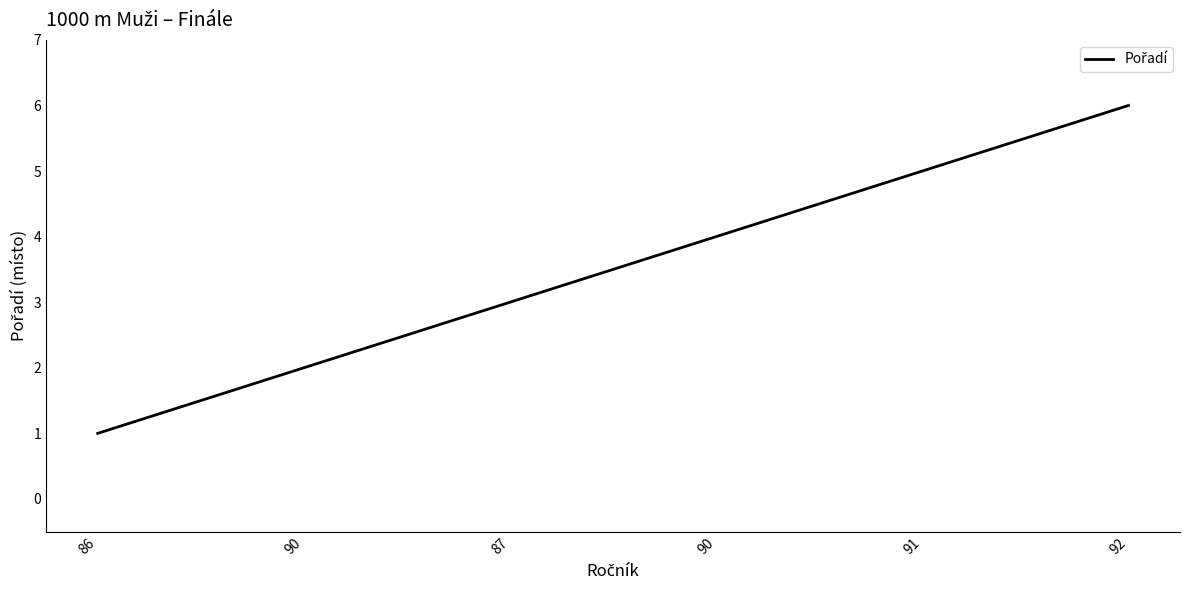

How many categories are shown in the chart?

6